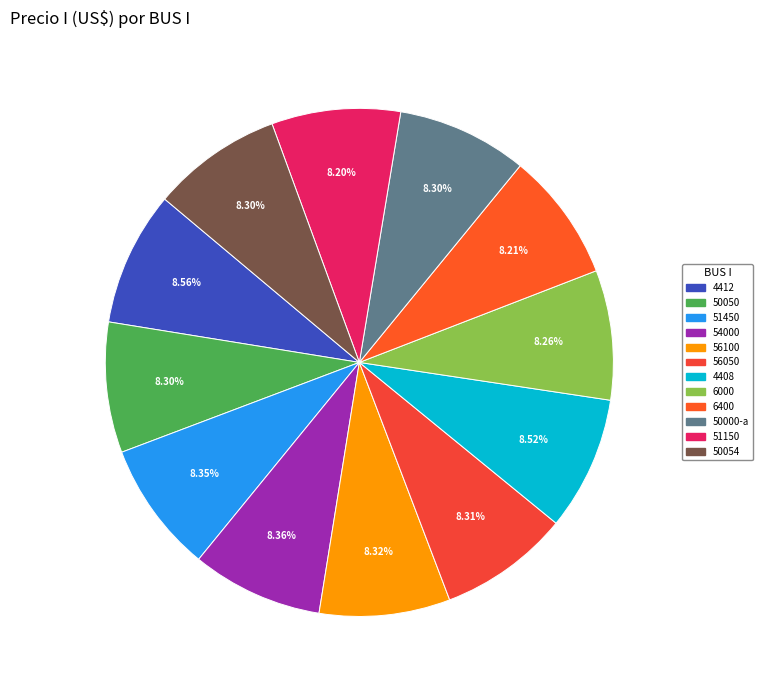

What percentage do 4412 and 54000 together represent?

16.9%